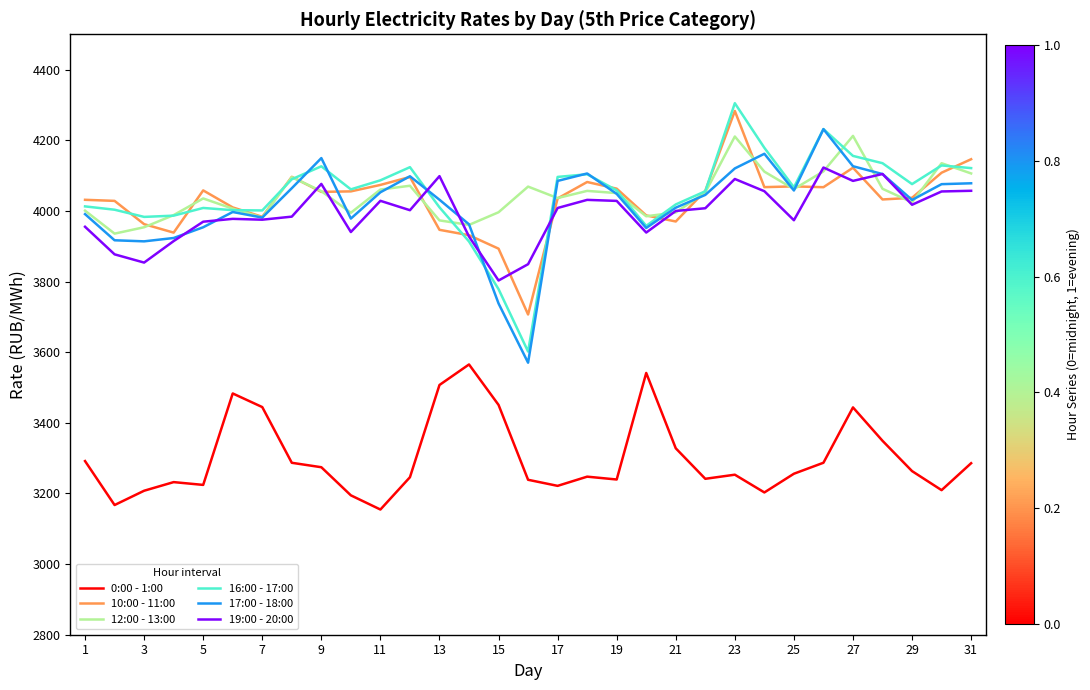

Does the chart display data point markers on the line(s)?

No